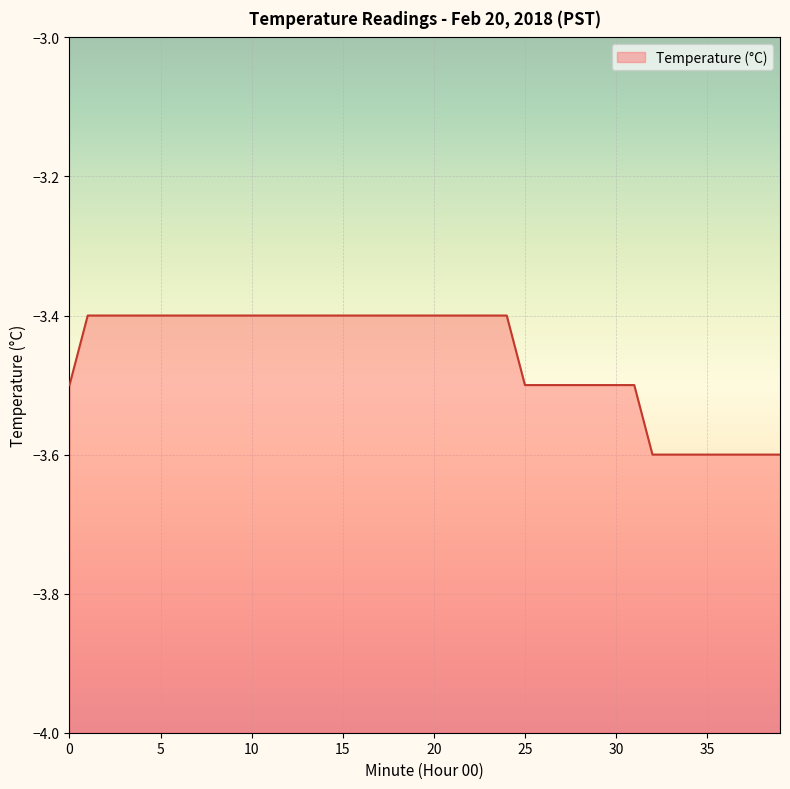

List the labels in order of value, smallest first.

32, 33, 34, 35, 36, 37, 38, 39, 0, 25, 26, 27, 28, 29, 30, 31, 1, 2, 3, 4, 5, 6, 7, 8, 9, 10, 11, 12, 13, 14, 15, 16, 17, 18, 19, 20, 21, 22, 23, 24